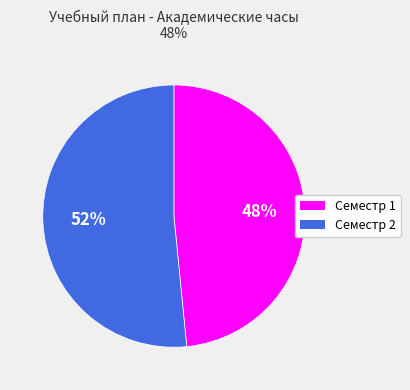

Is Семестр 1 the majority of the pie?

No